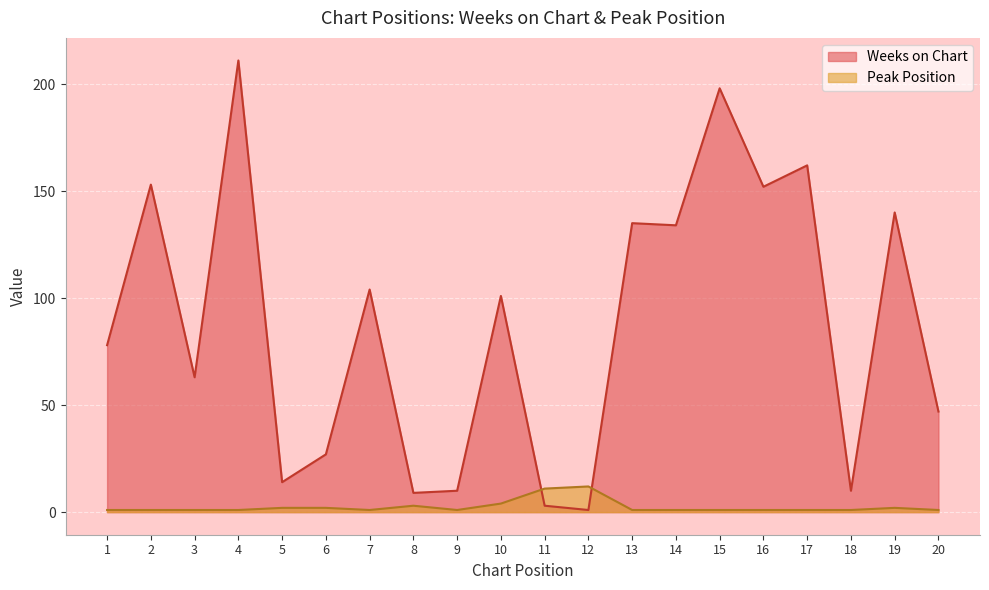

At which category does Peak Position reach its first local peak?

8